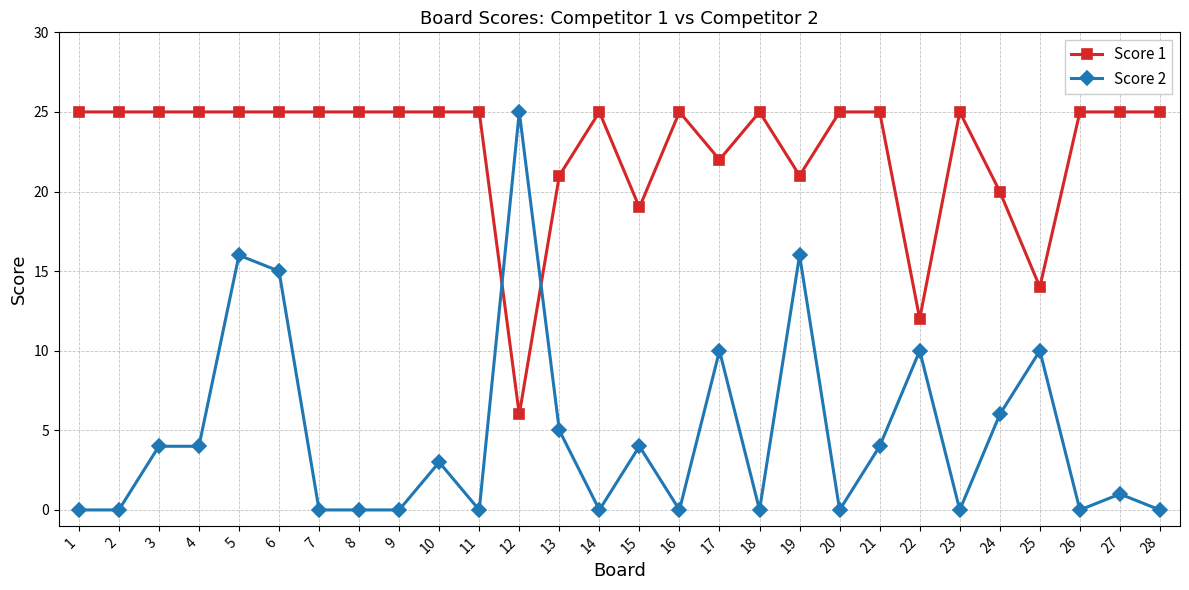

How many lines are shown in the chart?

2